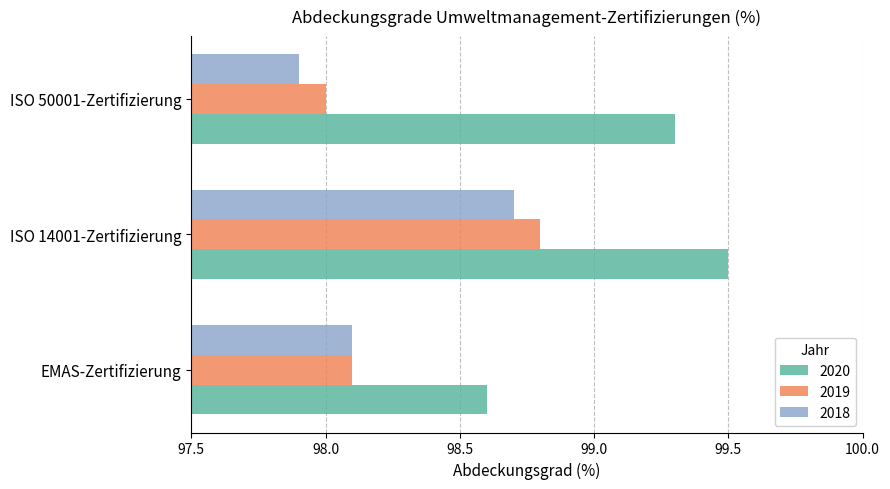

The 2018 series shows 163.7 at ISO 50001-Zertifizierung. True or false?

False